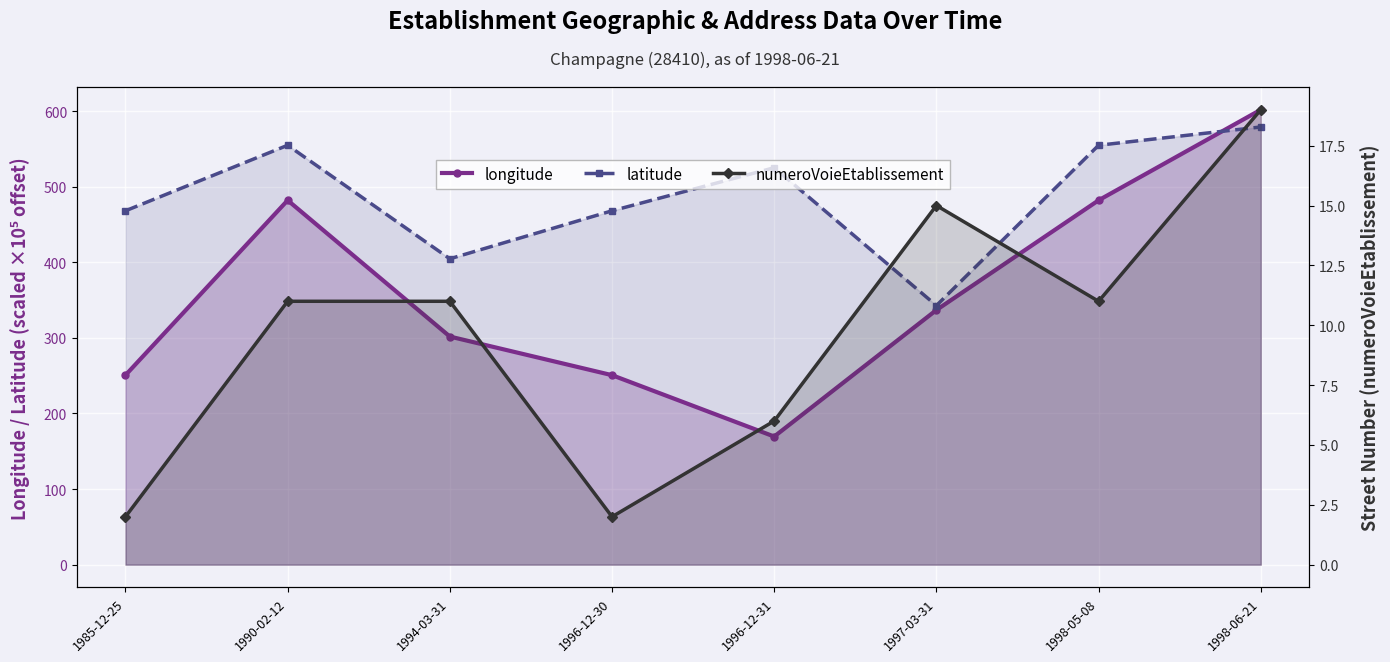

Where is the first local minimum for latitude?

1994-03-31